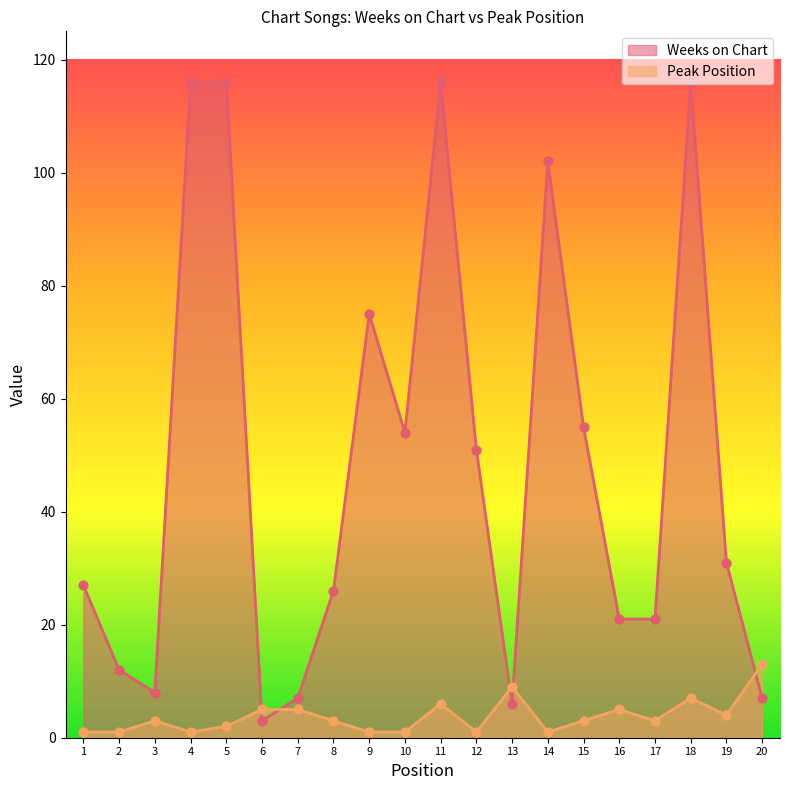

Which series contains the lowest Y value?

Peak Position